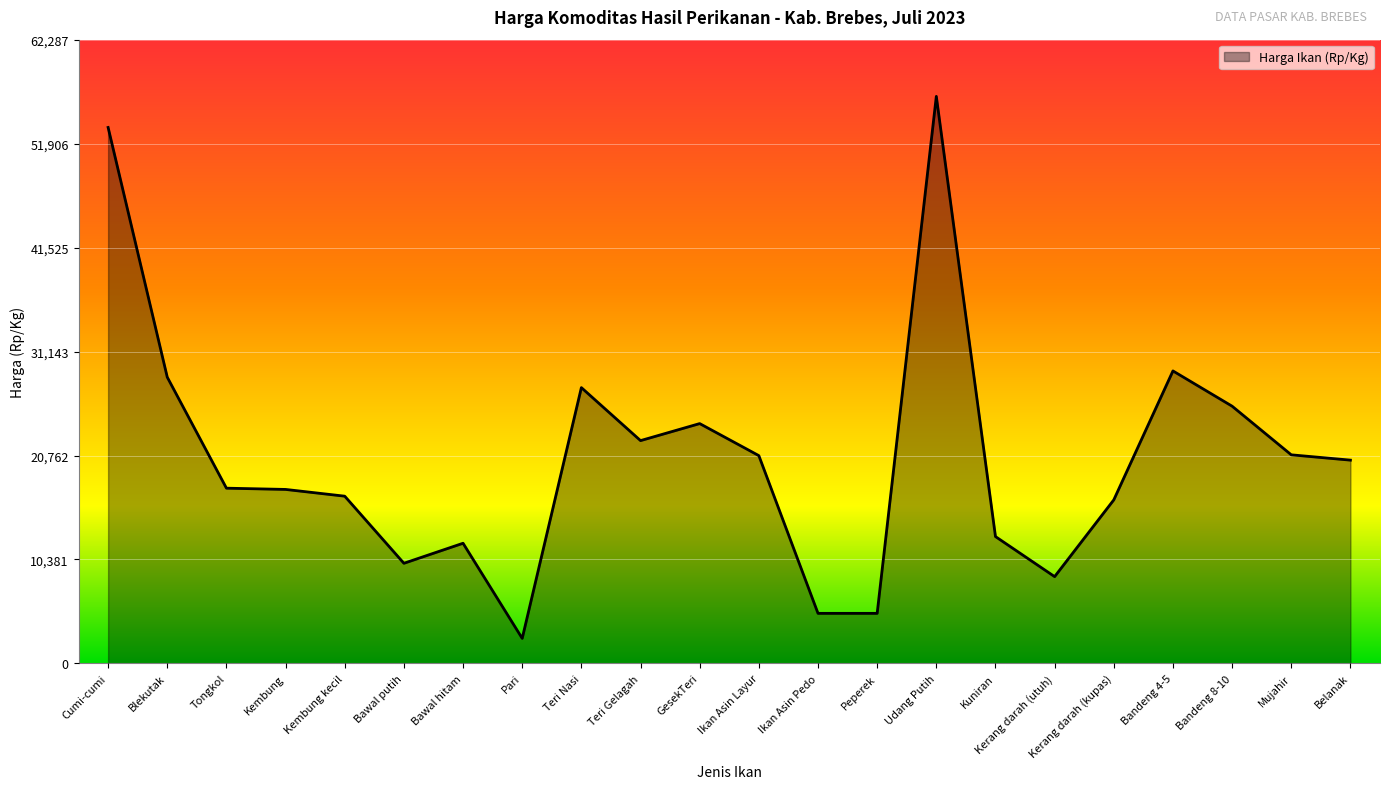

True or false: the data shows 8267.1 at Peperek.

False